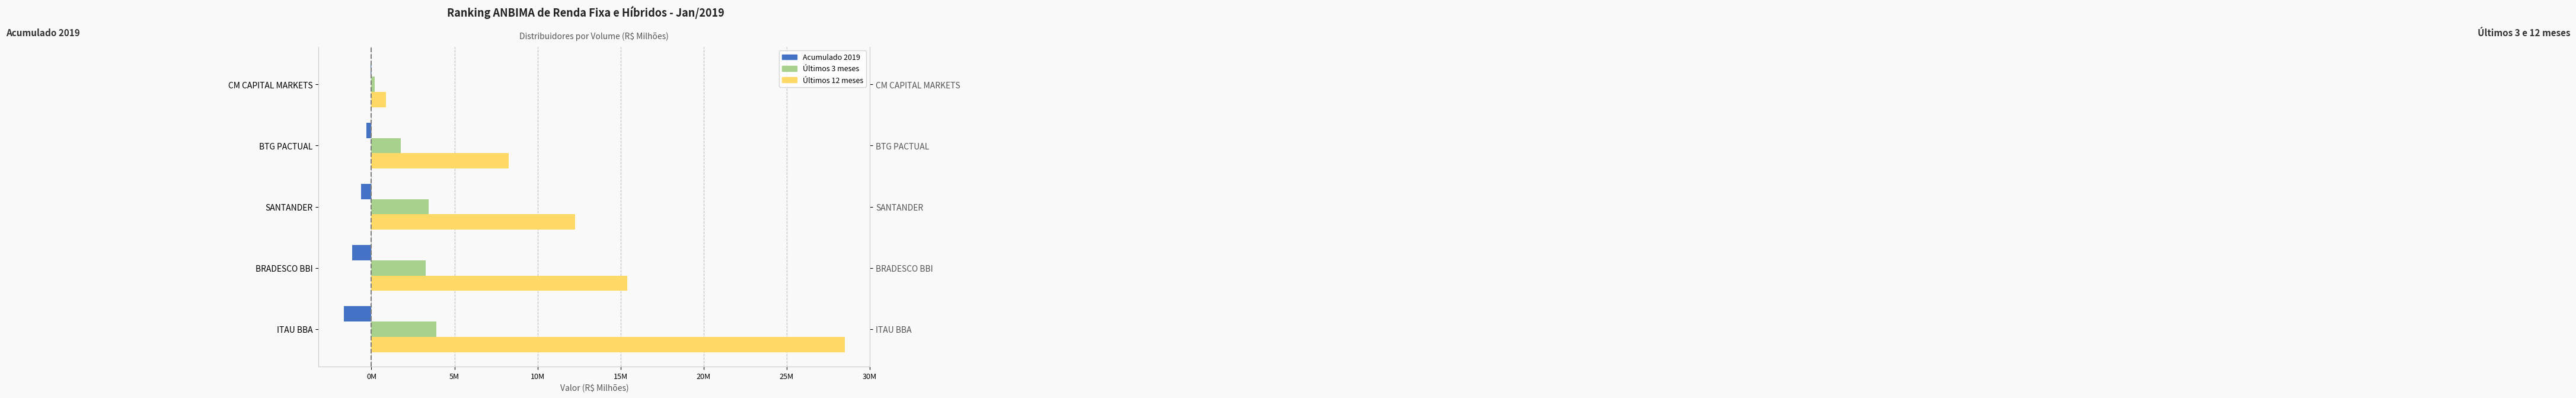

Rank the series by their average value, from lowest to highest.

Acumulado 2019, Últimos 3 meses, Últimos 12 meses